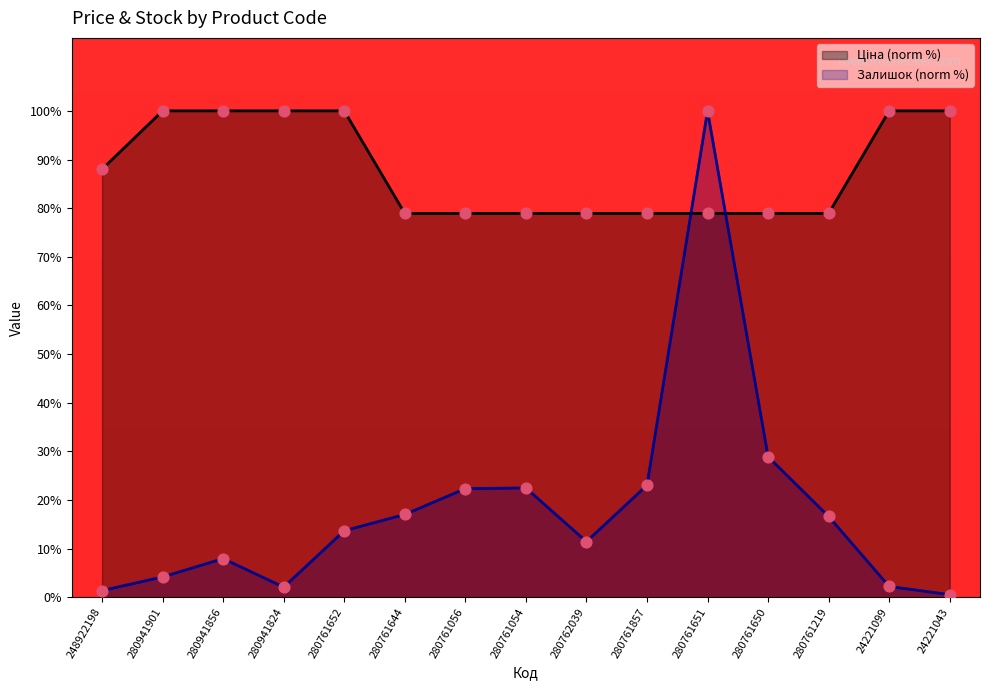

At which category is the sum across all series the highest?

280761651